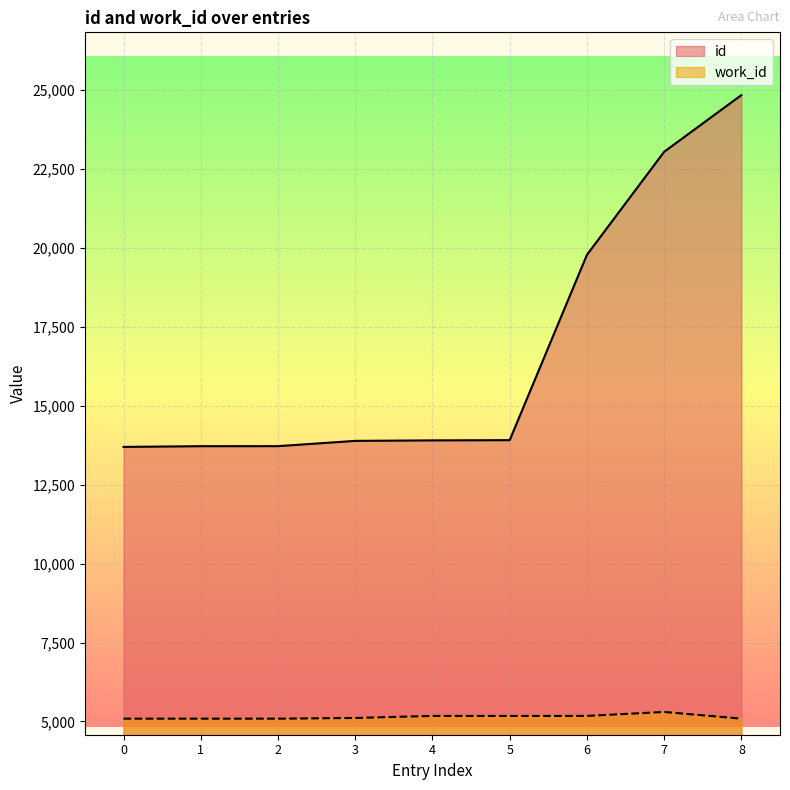

What is the sum of the work_id values at 6 and 4?

10350